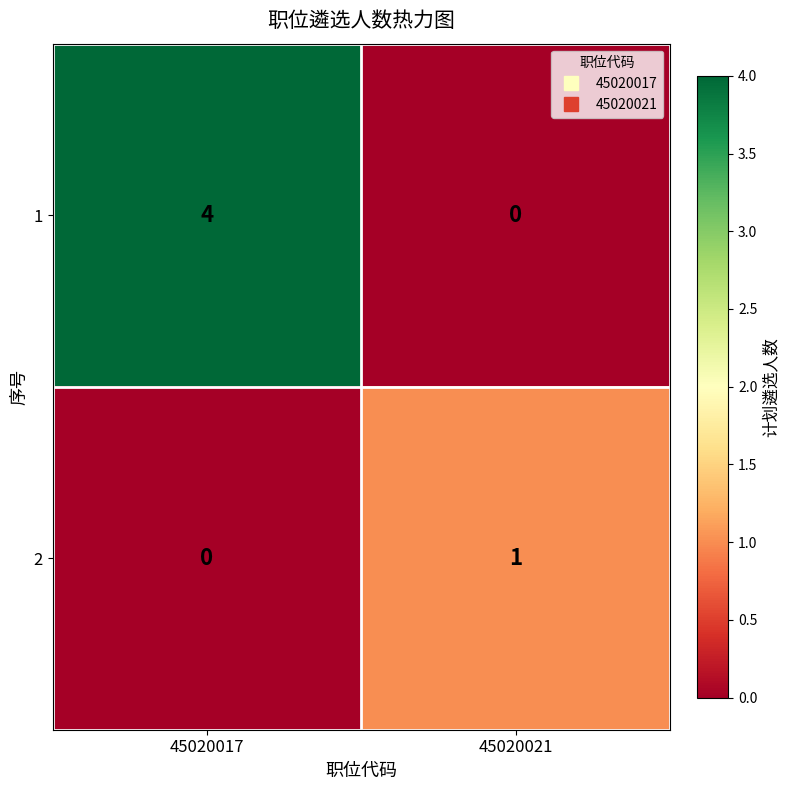

How many data points does each series have?

2